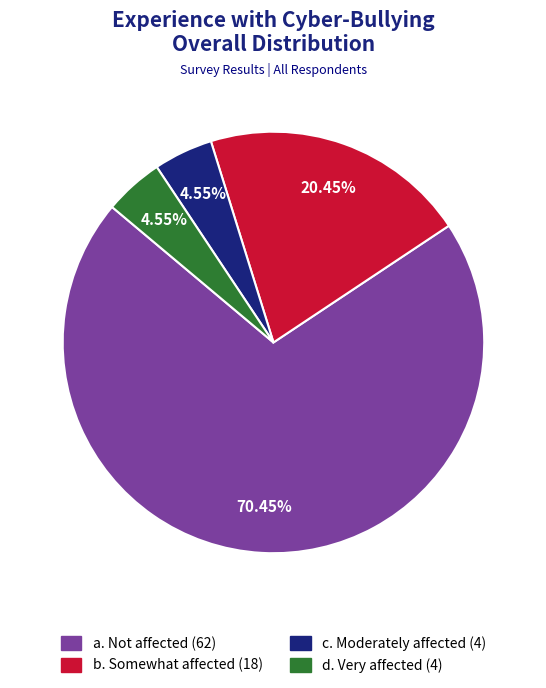

Approximately how many times larger is the value at b. Somewhat affected compared to a. Not affected?

0.3